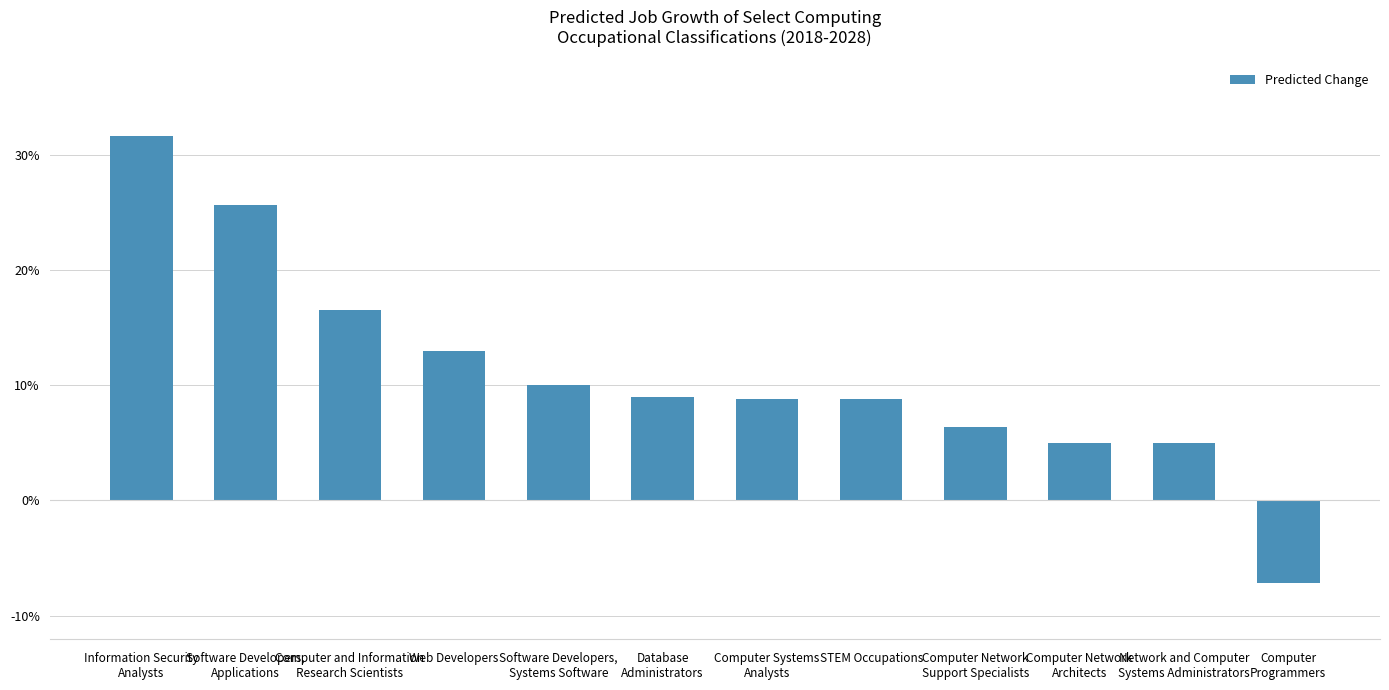

How many negative values are there?

1